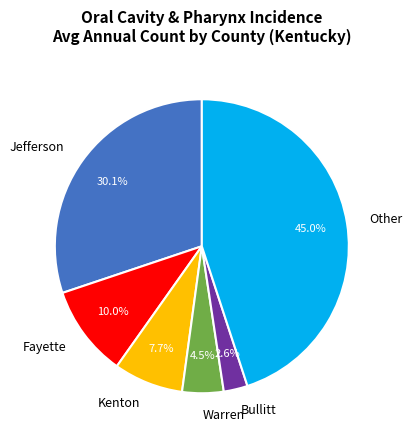

What portion of the pie excludes Fayette?

90.0%